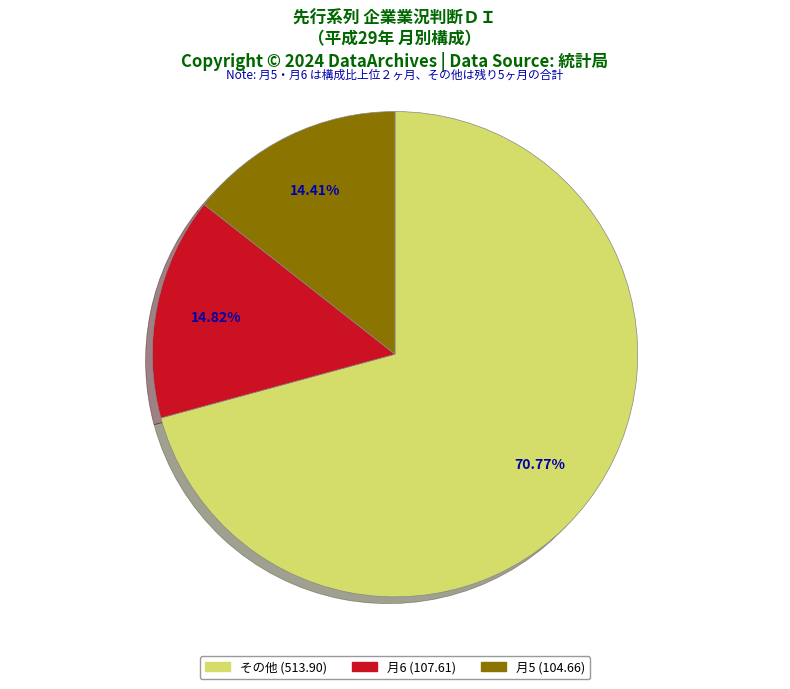

Does any single category account for the majority?

Yes